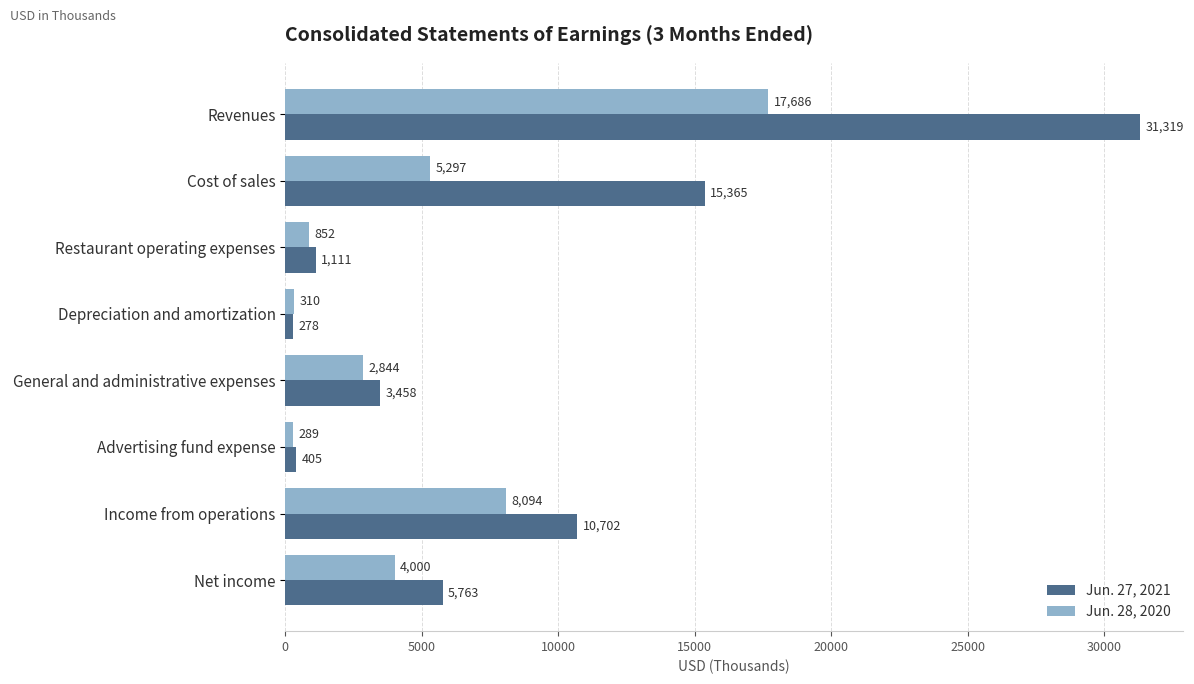

What is the difference between the Jun. 28, 2020 values at Advertising fund expense and Depreciation and amortization?

21